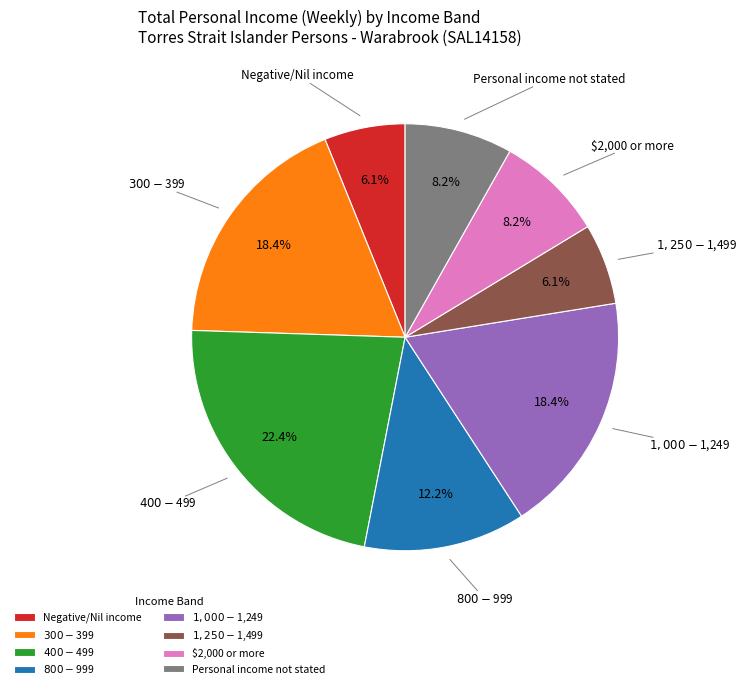

How many slices are in this pie chart?

8